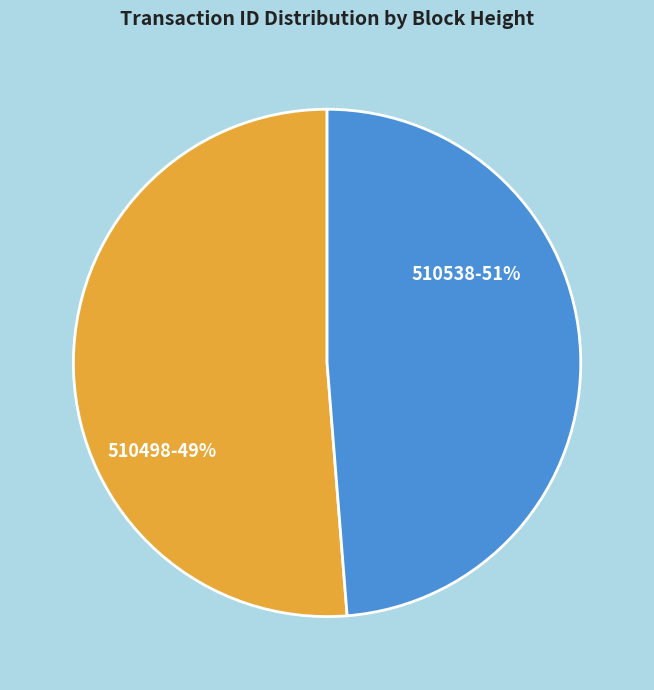

Is 510538 the majority of the pie?

Yes